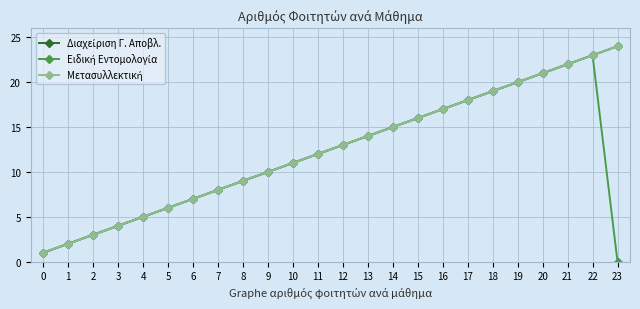

Does the chart have visible grid lines?

Yes